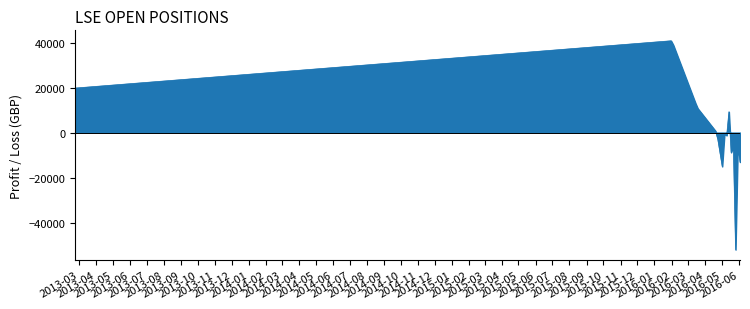

What is the greatest value displayed?

40861.4